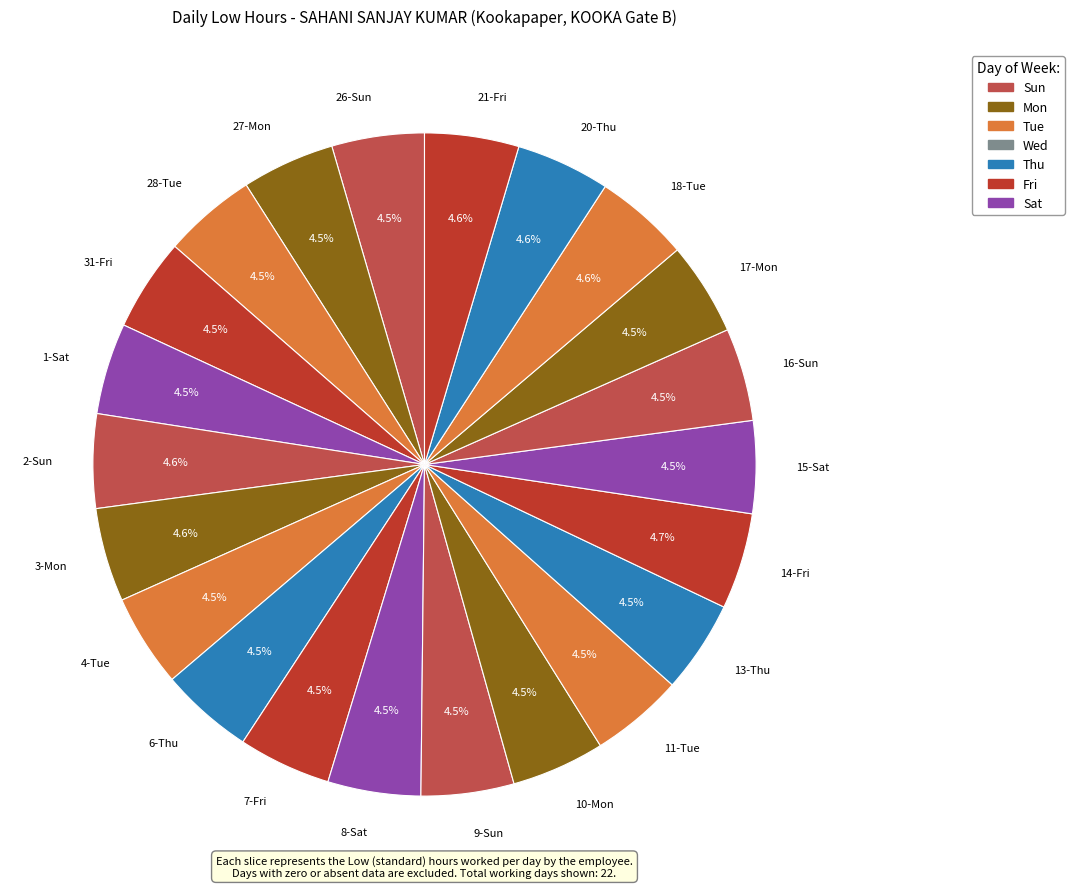

What is the ratio of the value at 8-Sat to the value at 18-Tue?

1.0